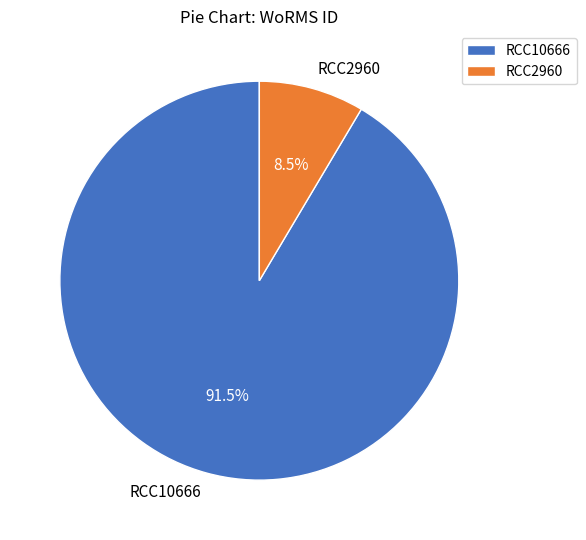

What percentage do RCC2960 and RCC10666 together represent?

100.0%